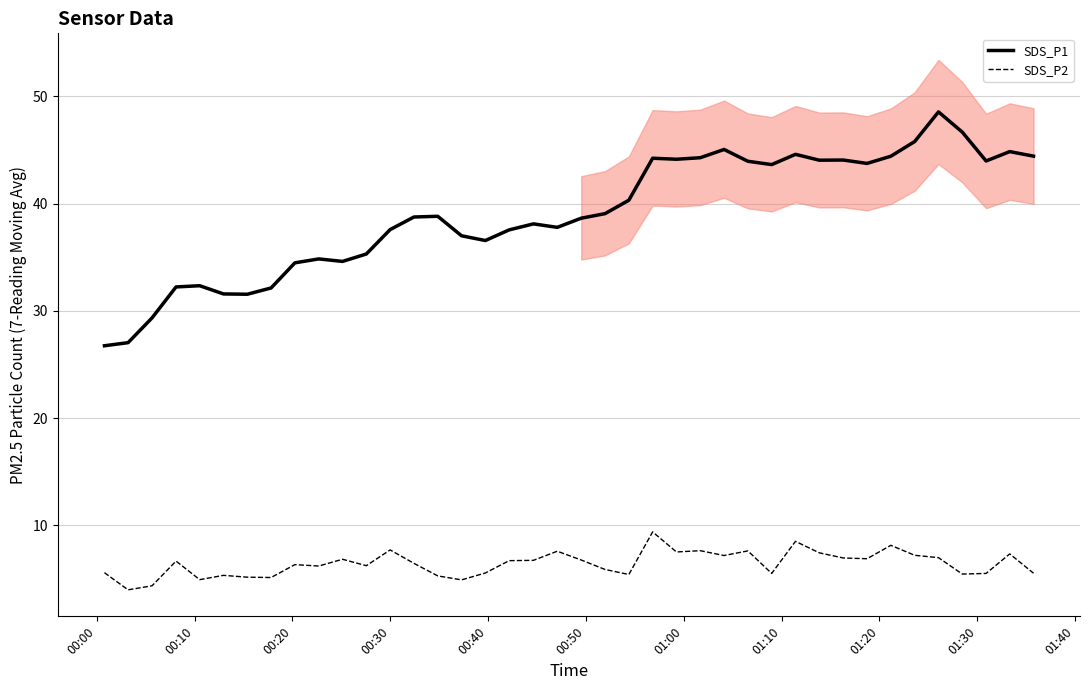

At how many categories does at least one series exceed 12?

40